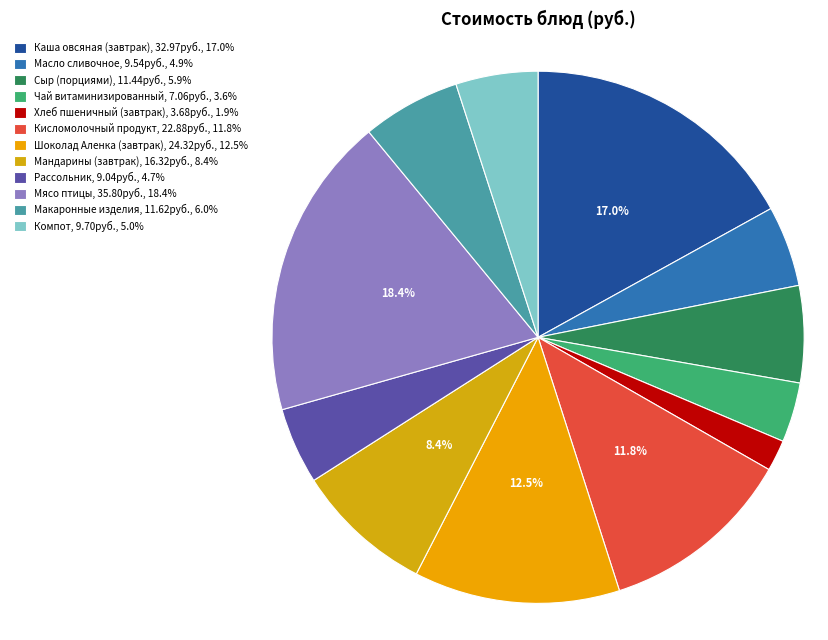

To the nearest percent, what percentage of the pie is Масло сливочное?

5%